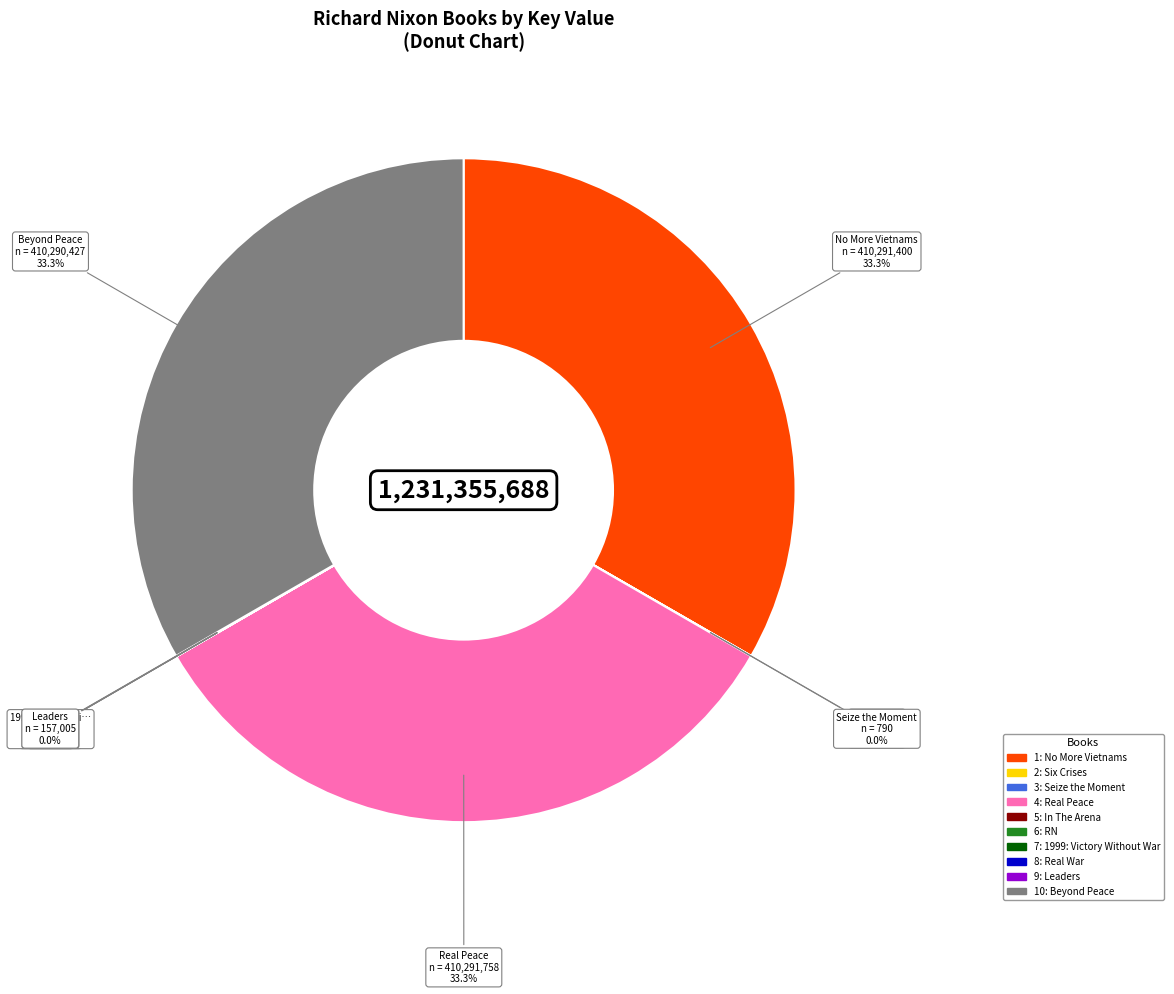

Is there a majority slice in this chart?

No